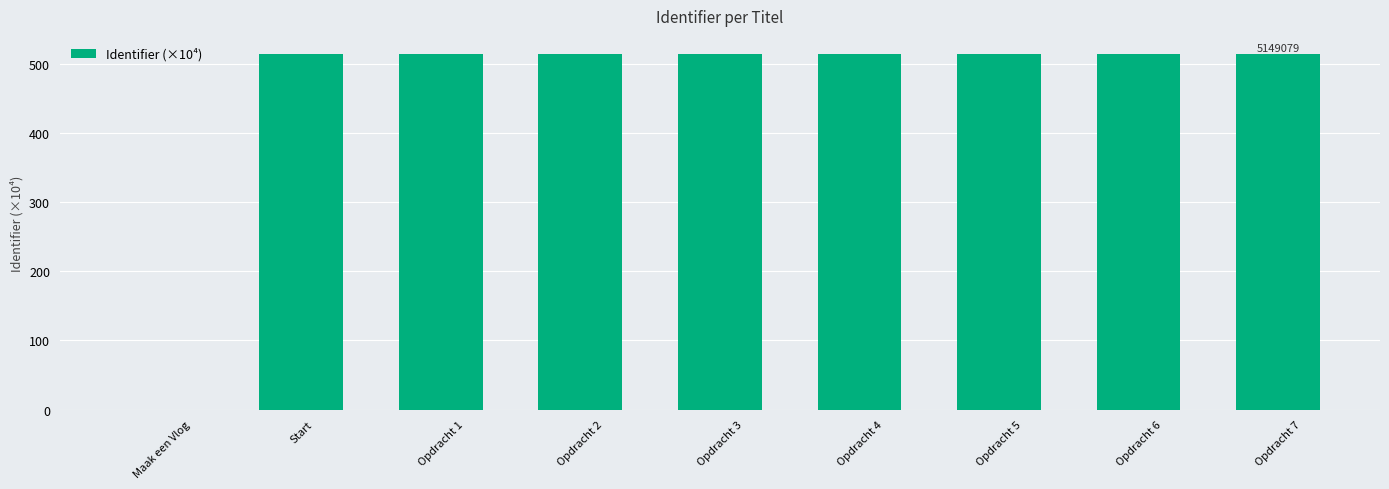

Are the bars horizontal?

No